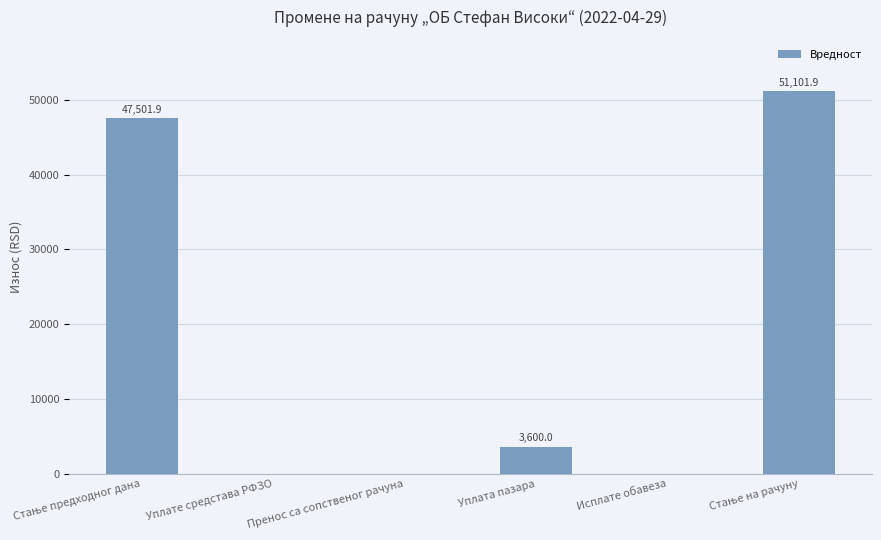

What is the maximum value shown in the chart?

51101.9